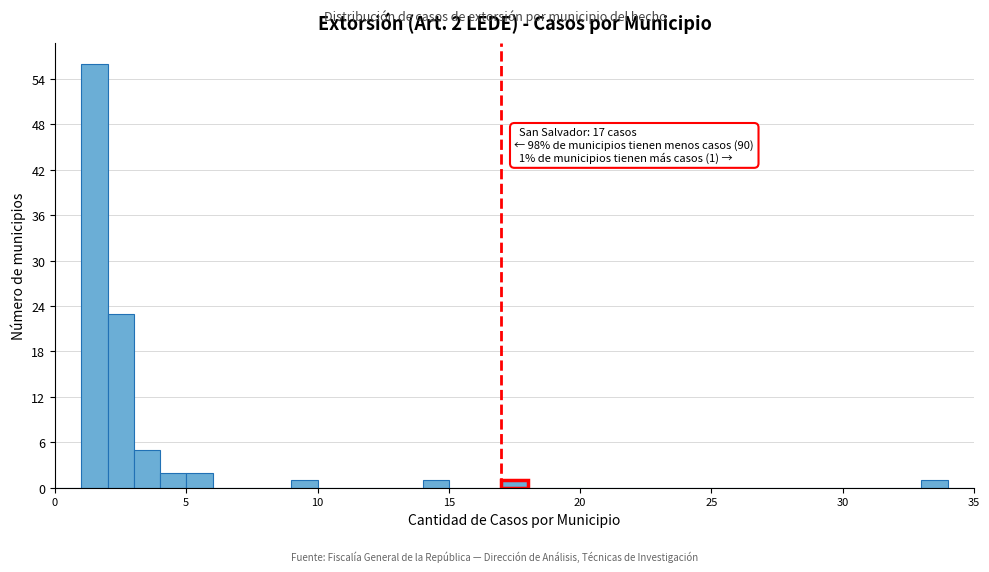

Around what value on the x-axis is the tallest bar? Give the approximate position of its centre, as read against the axis.

1.5